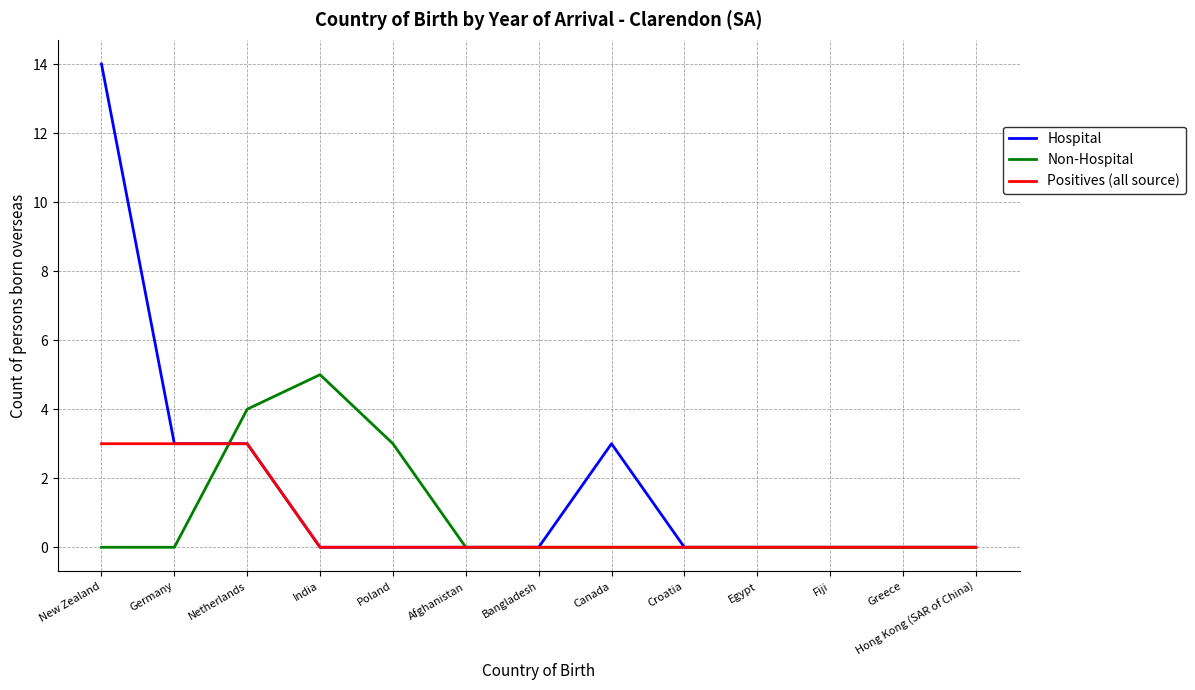

At how many categories does at least one series exceed 1?

6